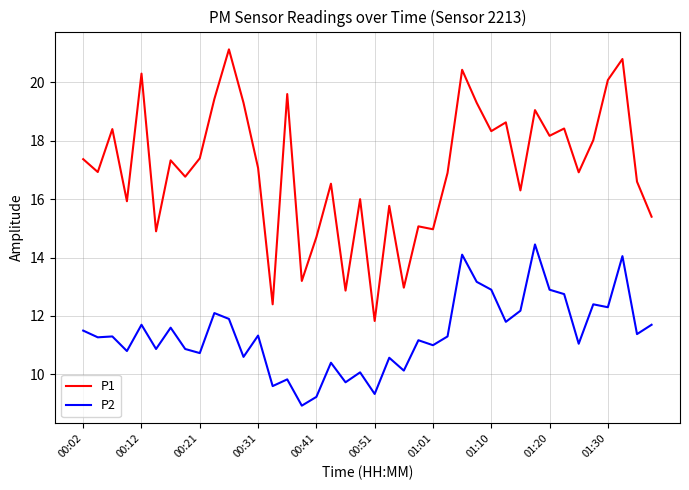

What is the difference between the maximum and minimum values in the P1 series?

9.3